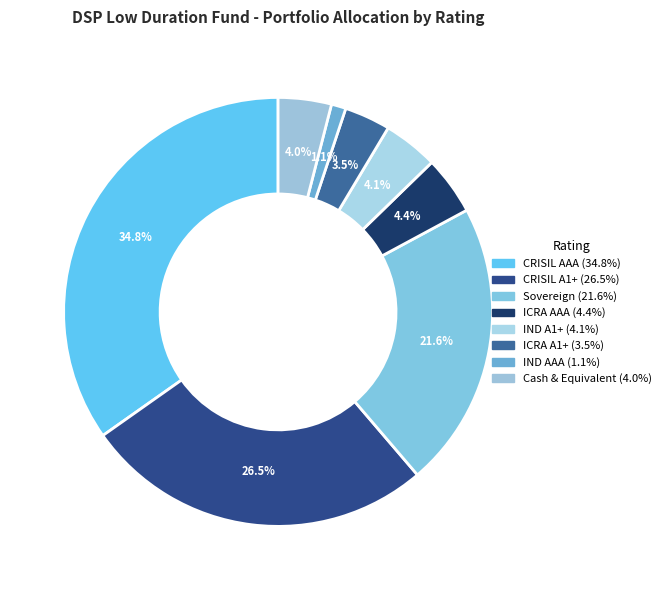

Does IND A1+ account for over 50% of the chart?

No